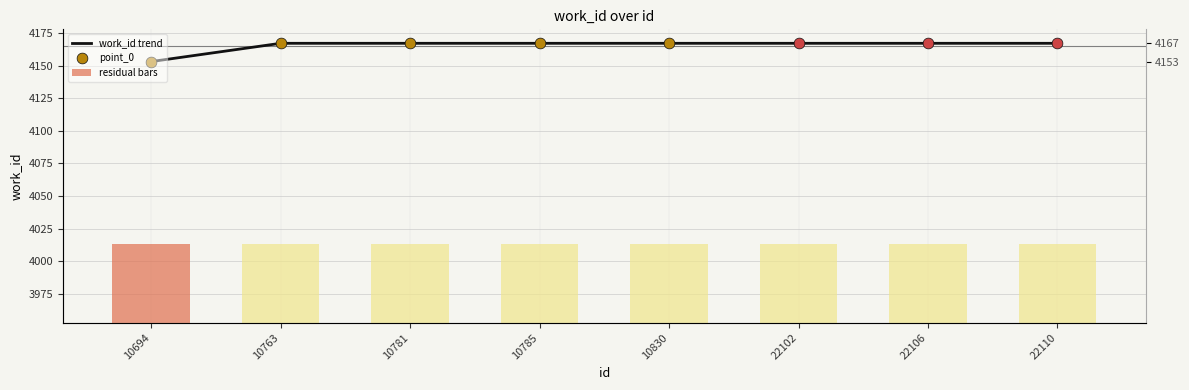

Is the value of work_id trend at 10785 greater than the value of residual bars at 10694?

Yes